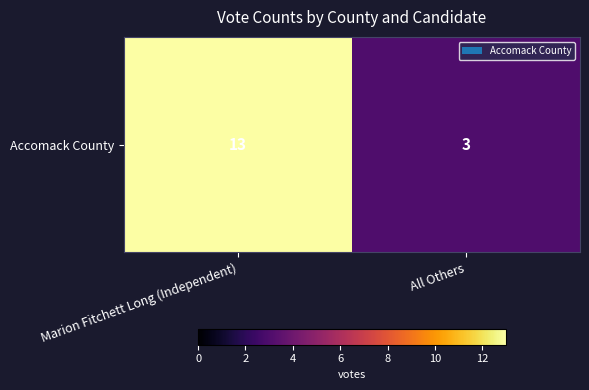

What is the maximum value shown in the chart?

13